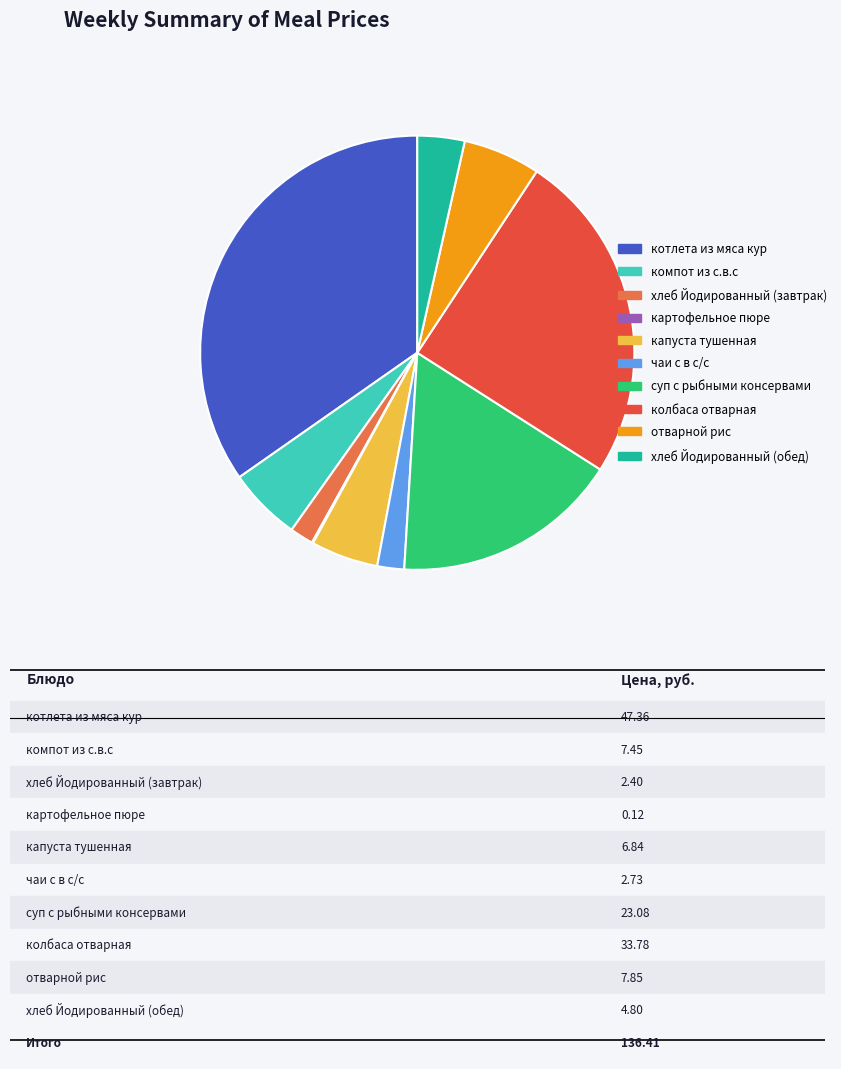

Which slice is the largest?

котлета из мяса кур